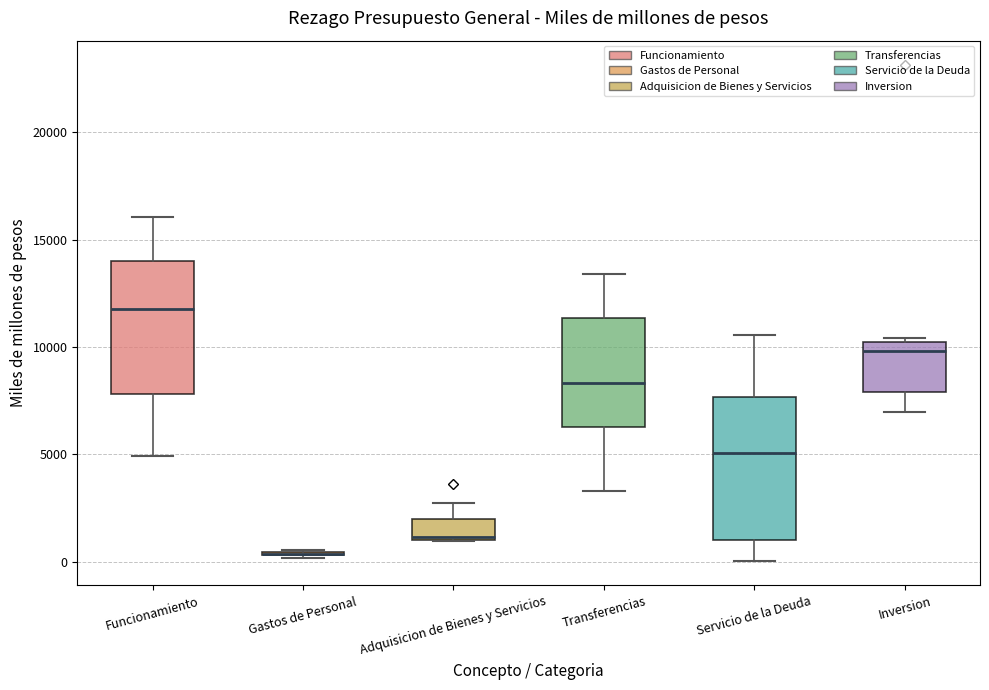

Reading left to right, transcribe this box plot: for each box, give where its median line is, the range the box spans, and where its two whiskers end, as read against the y-axis. The values are not printed on the chart, so give them approximately, as read against the axis.

Funcionamiento: median 11500, box 8000 to 14000, whiskers 5000 to 16000
Gastos de Personal: box collapsed to a line at 500, whiskers 0 to 500
Adquisicion de Bienes y Servicios: median 1000, box 1000 to 2000, whiskers 1000 to 2500
Transferencias: median 8500, box 6500 to 11500, whiskers 3500 to 13500
Servicio de la Deuda: median 5000, box 1000 to 7500, whiskers 0 to 10500
Inversion: median 10000 (just below the box's upper edge), box 8000 to 10000, whiskers 7000 to 10500